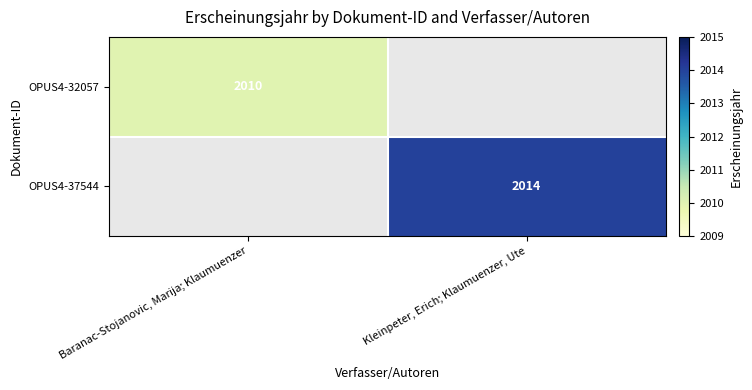

The OPUS4-32057 series shows 2010 at Baranac-Stojanovic, Marija; Klaumuenzer. True or false?

True